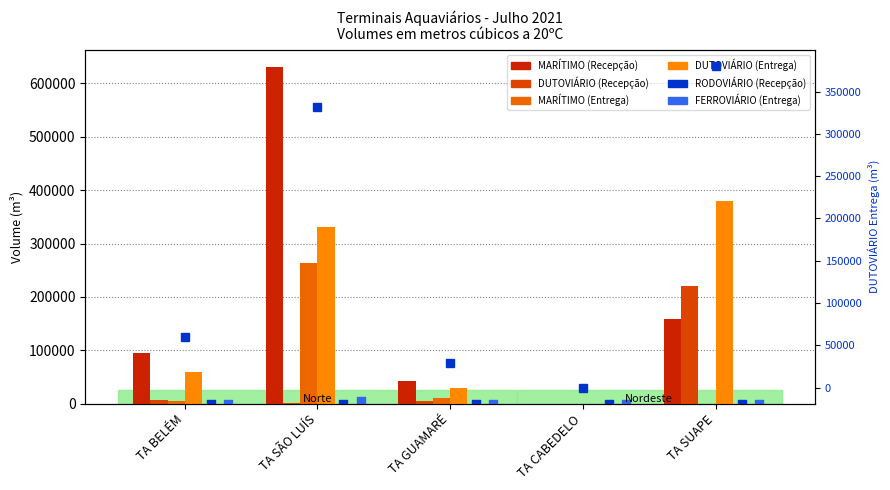

At how many categories does at least one series exceed 378111?

2